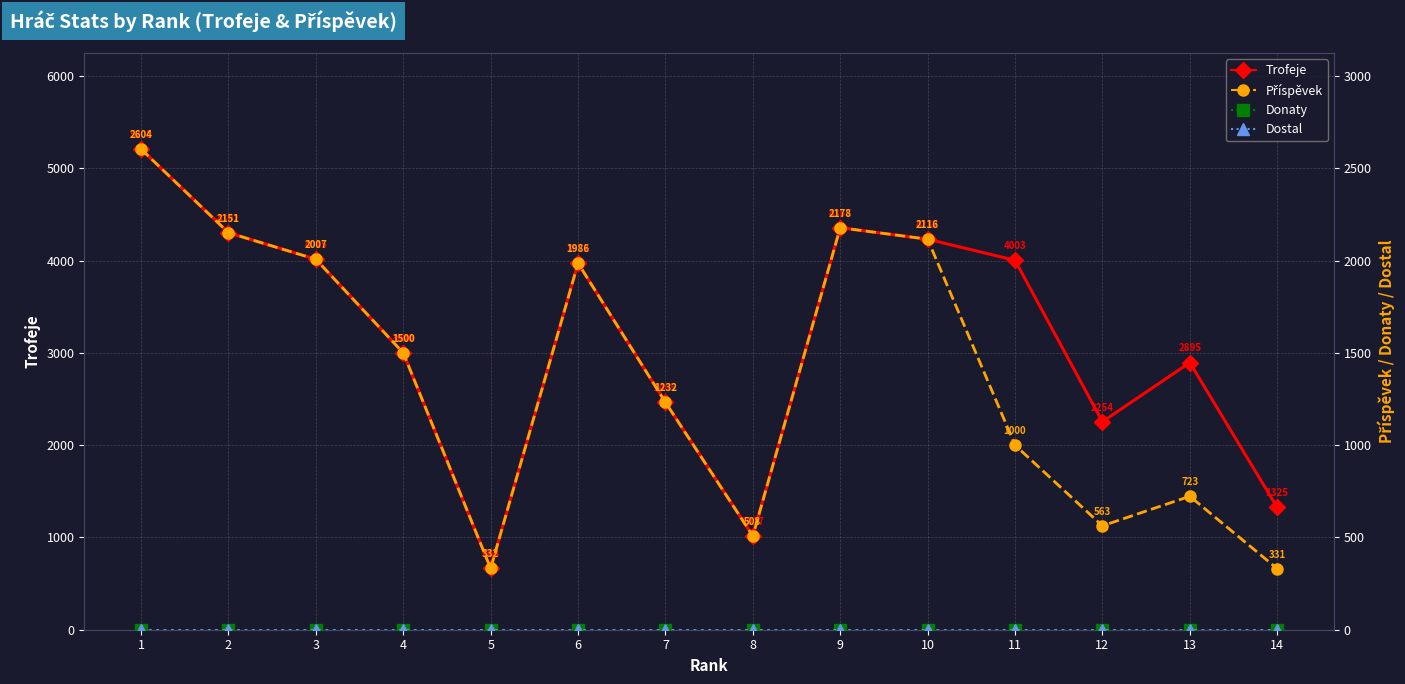

Where is Příspěvek nearest to the value 1467?

4